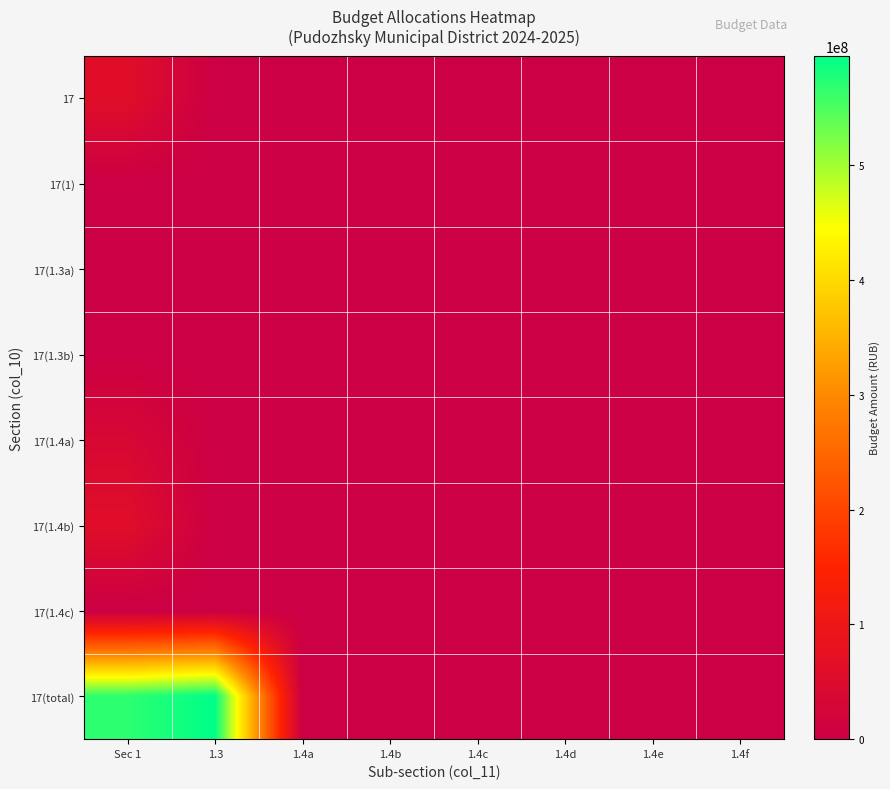

Reading left to right, what are all the values shown in this chart?

17: Sec 1=61430610	1.3=0	1.4a=0	1.4b=0	1.4c=0	1.4d=0	1.4e=0	1.4f=0
17(1): Sec 1=10000	1.3=0	1.4a=10000	1.4b=0	1.4c=0	1.4d=0	1.4e=0	1.4f=0
17(1.3a): Sec 1=0	1.3=0	1.4a=0	1.4b=0	1.4c=0	1.4d=0	1.4e=0	1.4f=0
17(1.3b): Sec 1=10000	1.3=0	1.4a=0	1.4b=0	1.4c=0	1.4d=0	1.4e=0	1.4f=0
17(1.4a): Sec 1=35920400	1.3=355000	1.4a=357200	1.4b=260370	1.4c=78630	1.4d=0	1.4e=16000	1.4f=274350
17(1.4b): Sec 1=61236310	1.3=419000	1.4a=420100	1.4b=309520	1.4c=93480	1.4d=0	1.4e=16000	1.4f=322650
17(1.4c): Sec 1=0	1.3=82850	1.4a=97450	1.4b=0	1.4c=0	1.4d=0	1.4e=0	1.4f=0
17(total): Sec 1=568382135	1.3=595212005	1.4a=0	1.4b=0	1.4c=0	1.4d=0	1.4e=0	1.4f=0